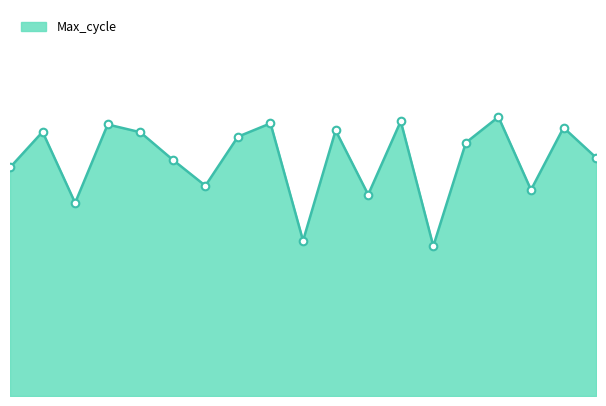

Does the chart have visible grid lines?

No